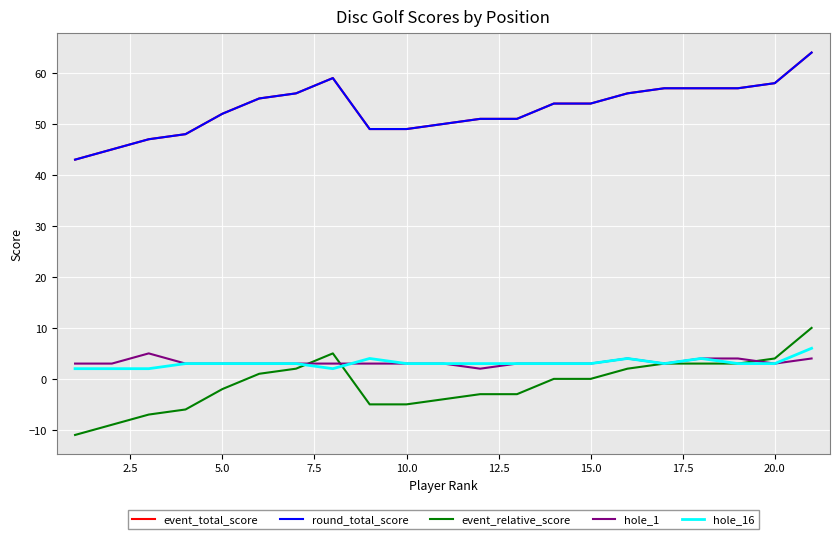

At how many categories does at least one series exceed 19?

21